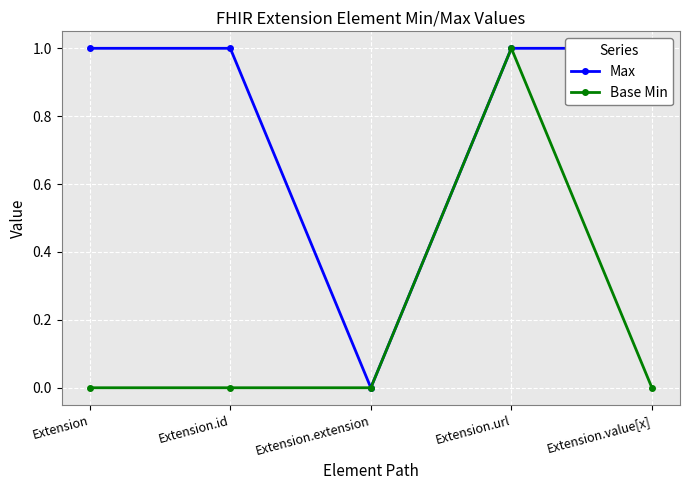

True or false: Max and Base Min intersect in this chart.

False